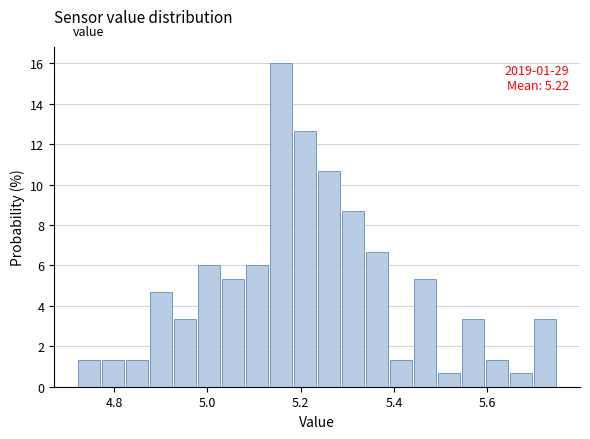

Around what value on the x-axis is the tallest bar? Give the approximate position of its centre, as read against the axis.

5.16